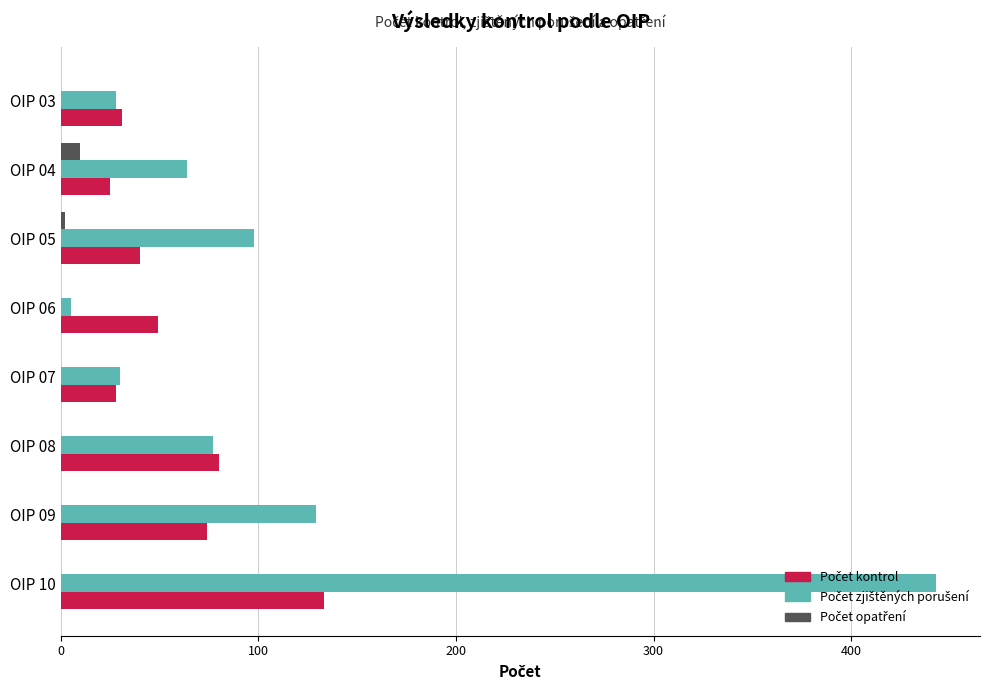

How many distinct data groups are displayed?

3